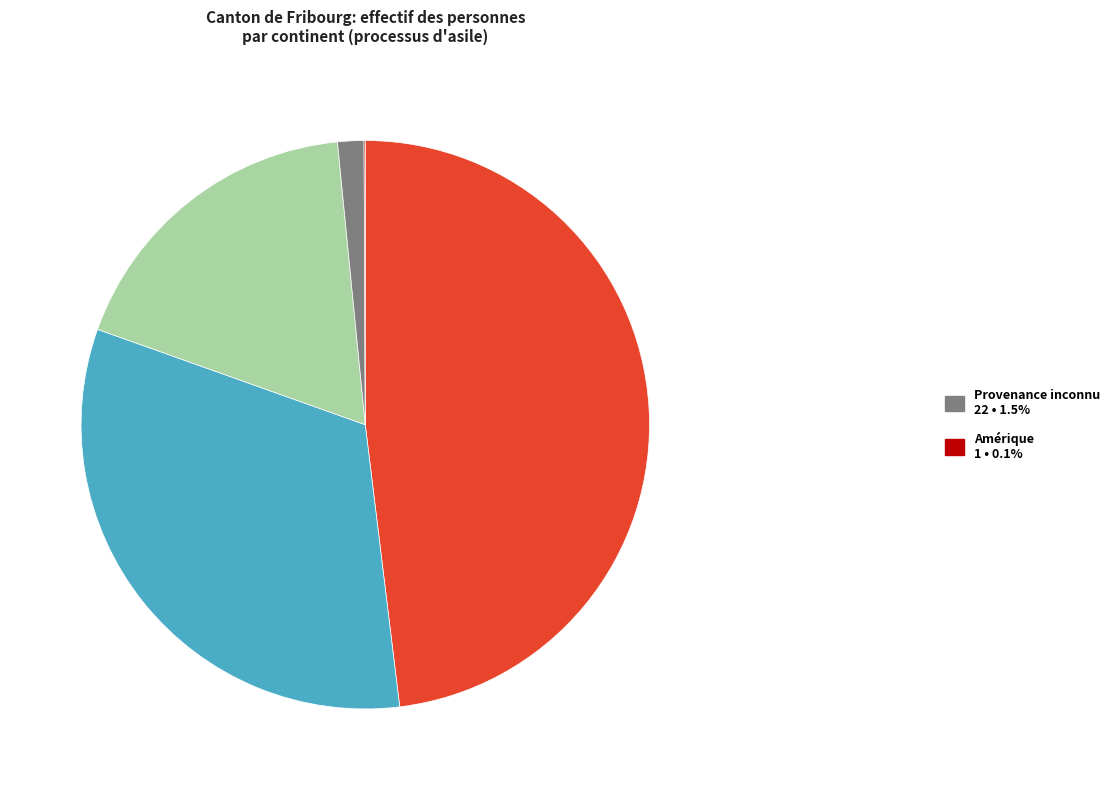

Is there any slice that represents more than half of the pie?

No